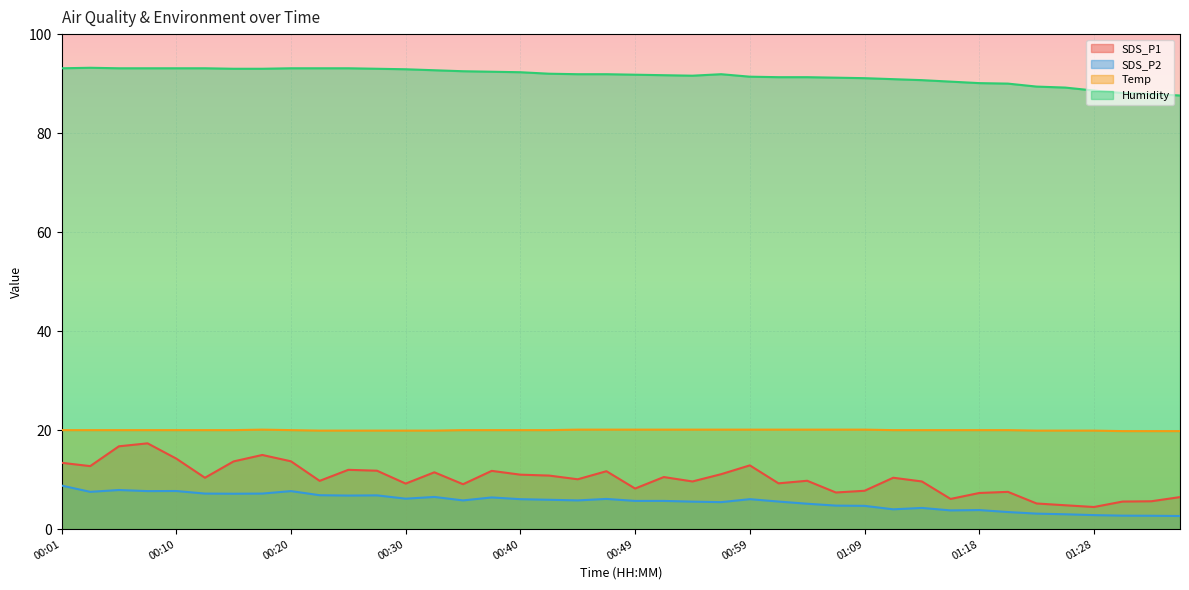

True or false: Humidity has more than 0 interior local peaks.

True